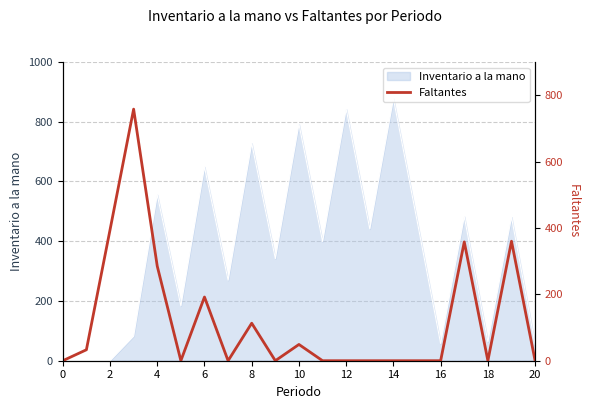

True or false: the data has more than 2 interior local peaks.

True